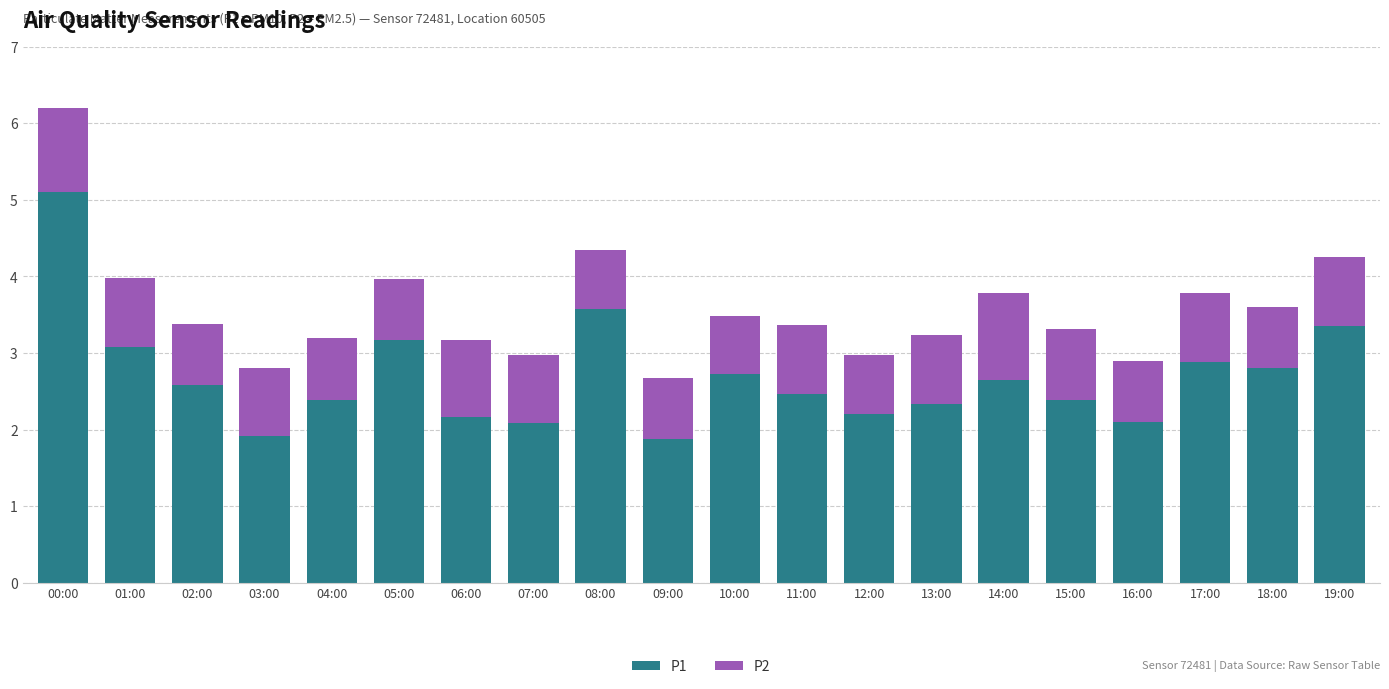

Is it true that P1 equals 0.7 at 02:00?

False